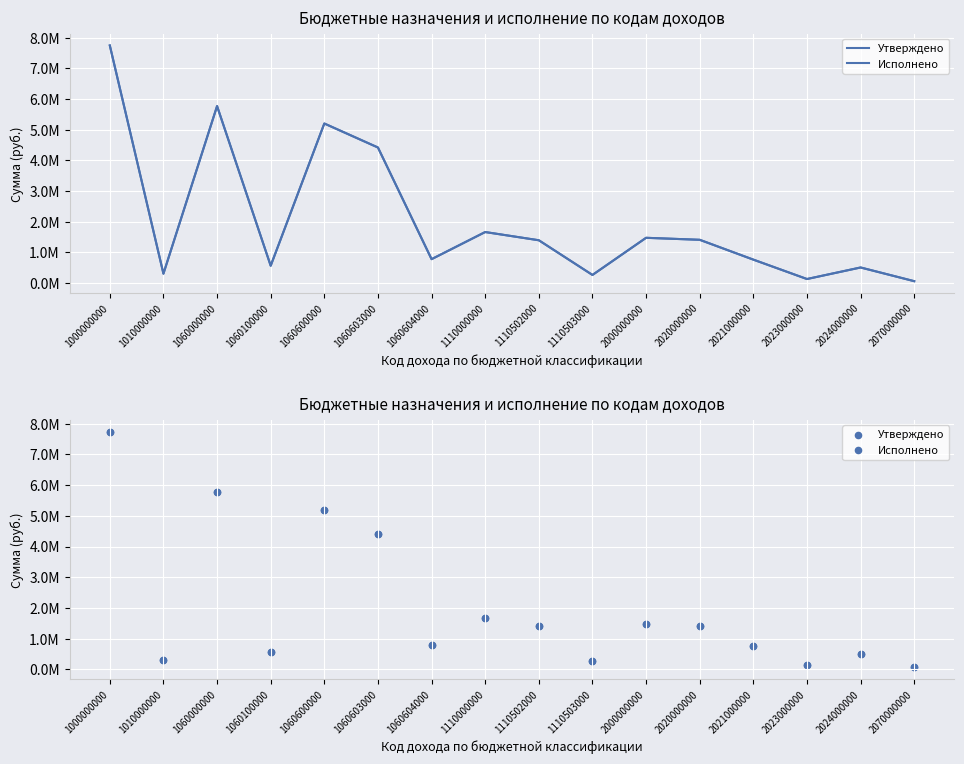

Which series reaches the minimum Y coordinate?

Утверждено